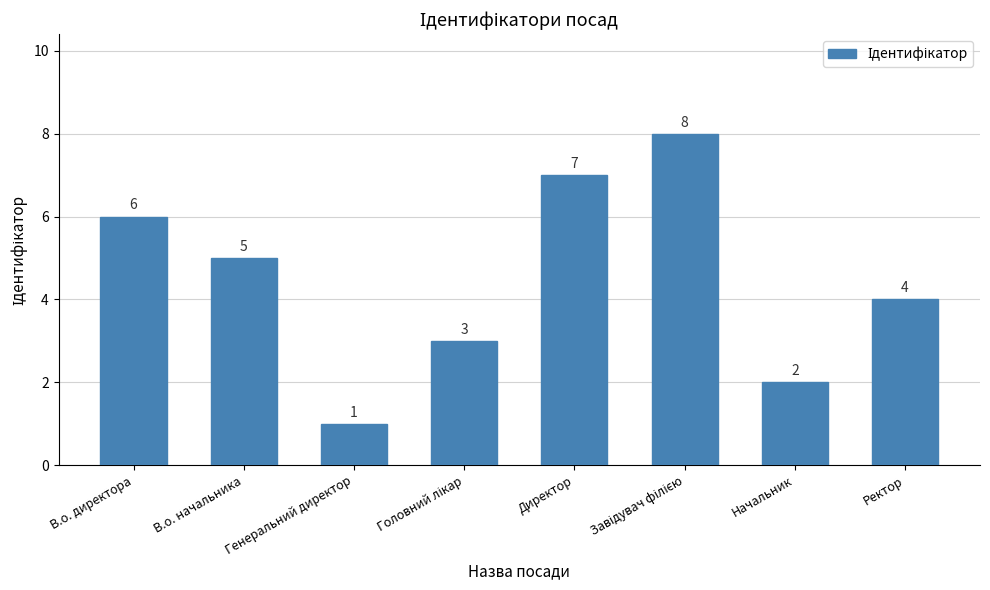

At which label is the value closest to 4?

Ректор